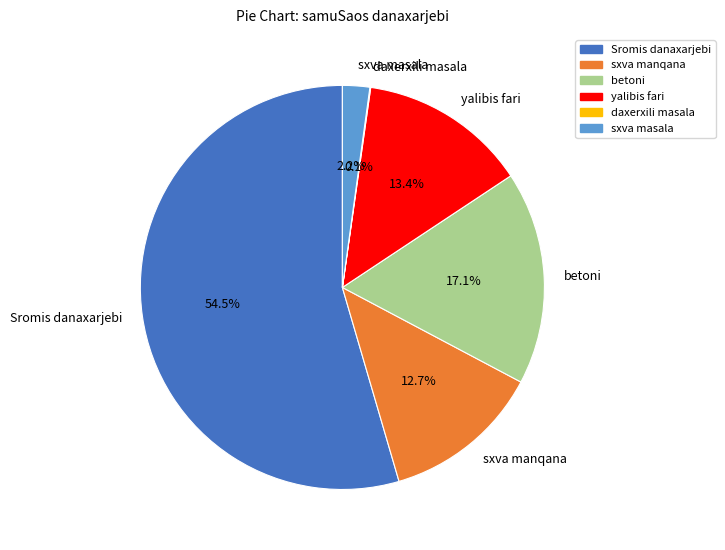

Which slice is the largest?

Sromis danaxarjebi